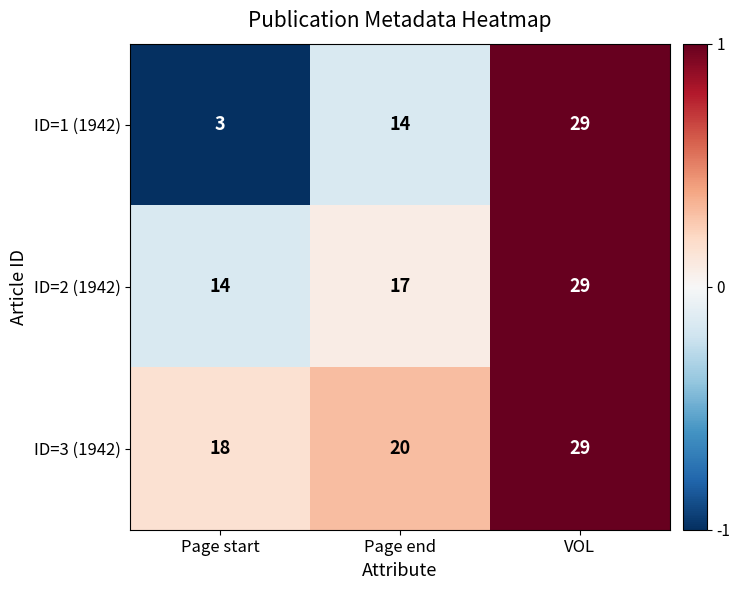

Reading left to right, extract all data points from this chart.

ID=1 (1942): Page start=3	Page end=14	VOL=29
ID=2 (1942): Page start=14	Page end=17	VOL=29
ID=3 (1942): Page start=18	Page end=20	VOL=29